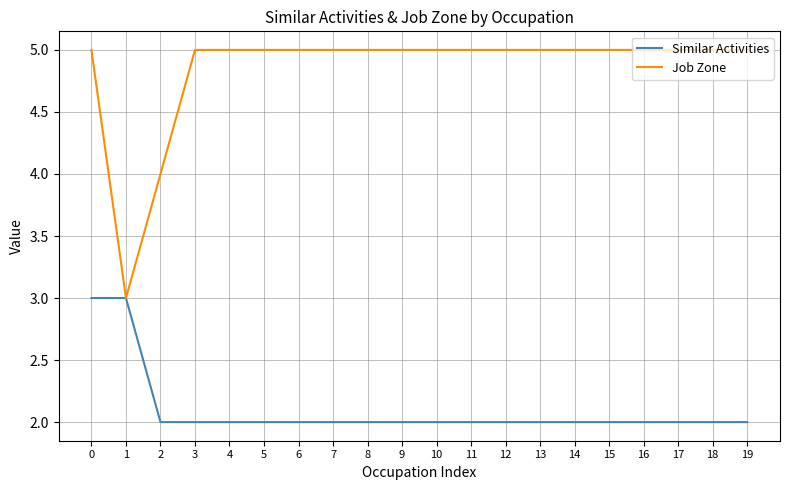

The Similar Activities series shows 2 at 14. True or false?

True